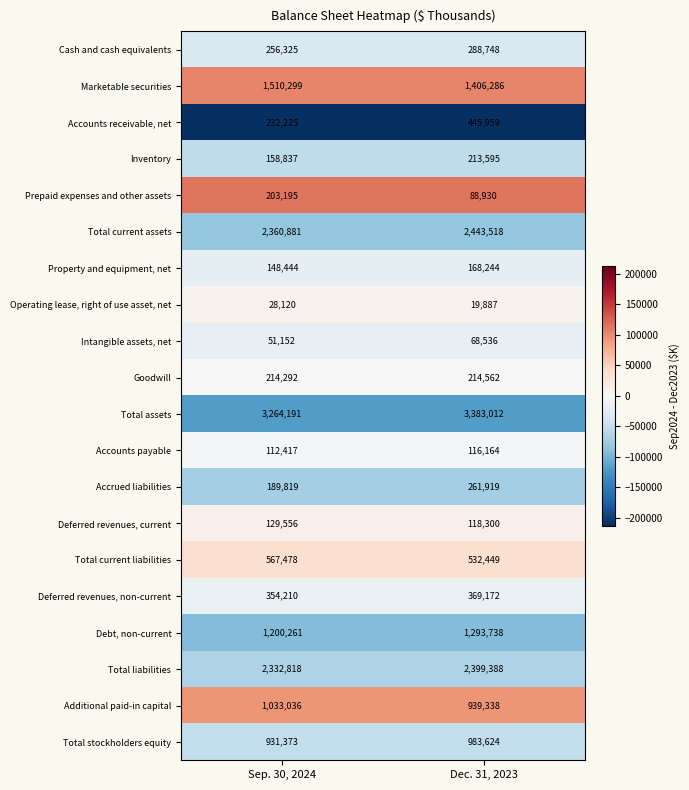

What is the approximate value of Deferred revenues, non-current at Dec. 31, 2023?

369172